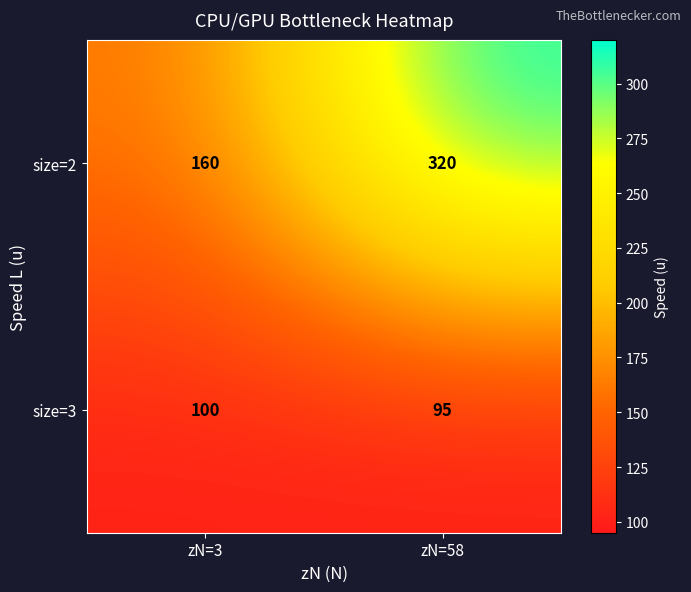

What is the average value of the size=2 series?

240